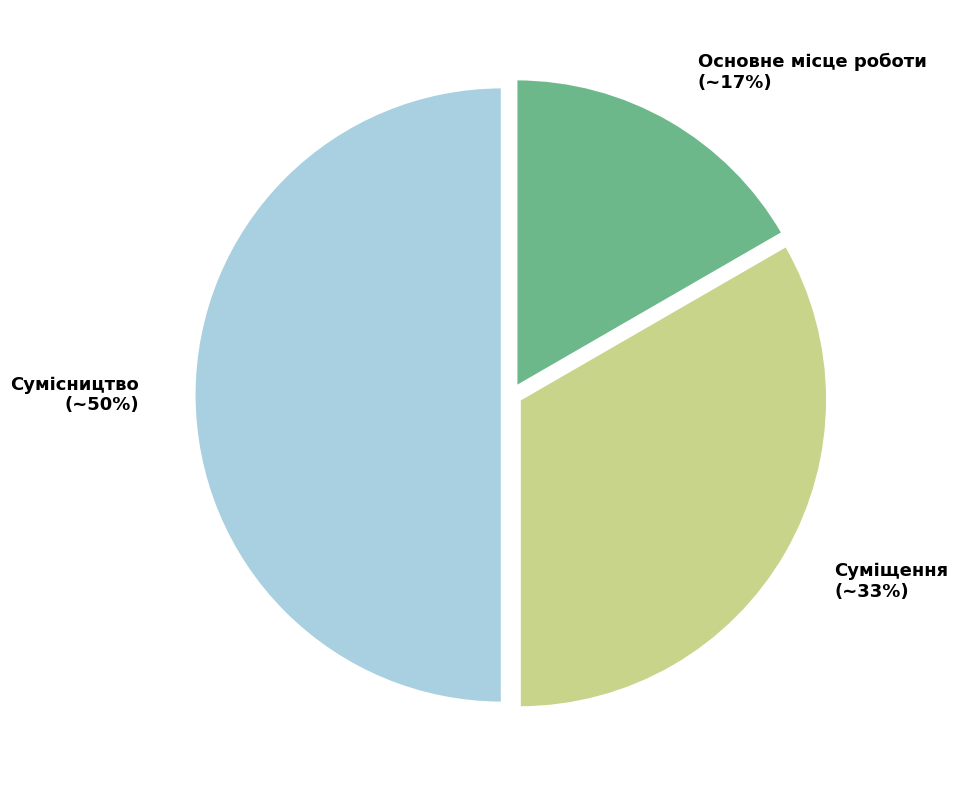

What is the smallest slice in the pie chart?

Основне місце роботи